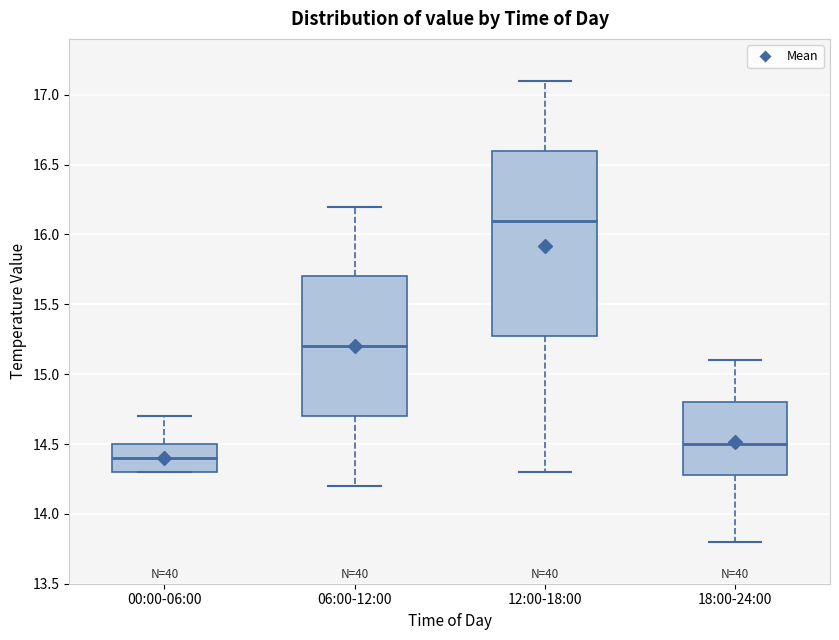

Reading left to right, read every box against the y-axis: the position of its median line, the range the box covers, and the ends of its whiskers. The values are not printed on the chart, so give them approximately, as read against the axis.

00:00-06:00: median 14.4, box 14.3 to 14.5, whiskers 14.3 to 14.7
06:00-12:00: median 15.2, box 14.7 to 15.7, whiskers 14.2 to 16.2
12:00-18:00: median 16.1, box 15.3 to 16.6, whiskers 14.3 to 17.1
18:00-24:00: median 14.5, box 14.3 to 14.8, whiskers 13.8 to 15.1